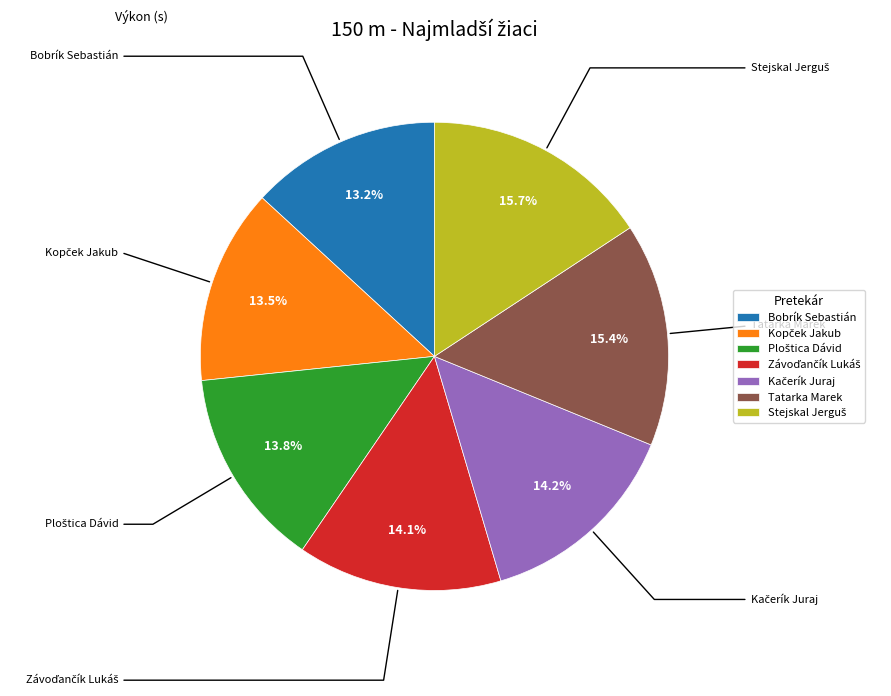

Does any single category account for the majority?

No